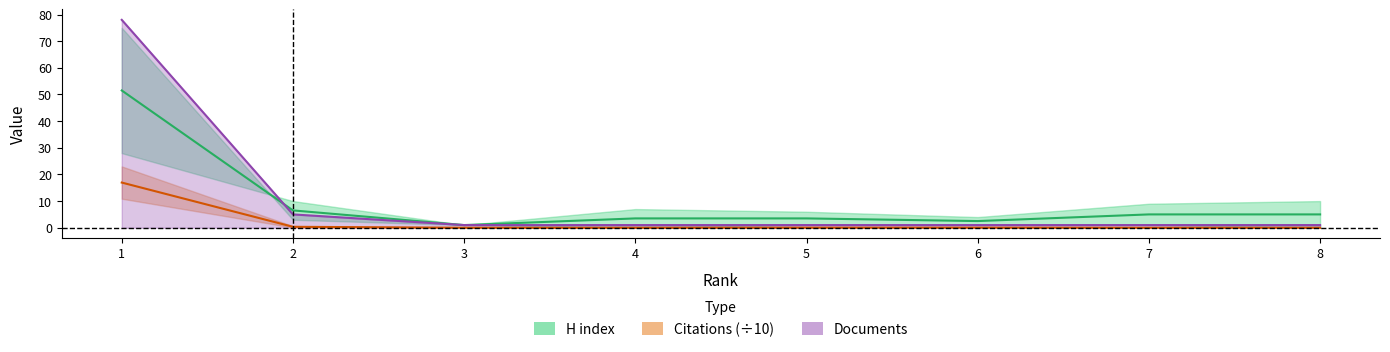

Which series has the widest spread of values?

Documents (line)